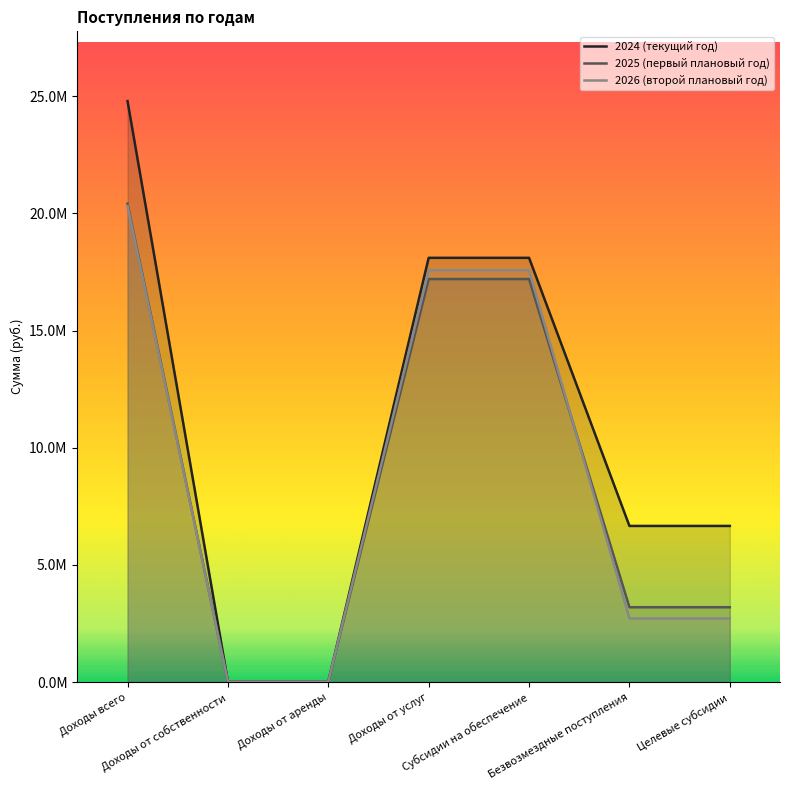

What position from the left is Целевые субсидии?

7